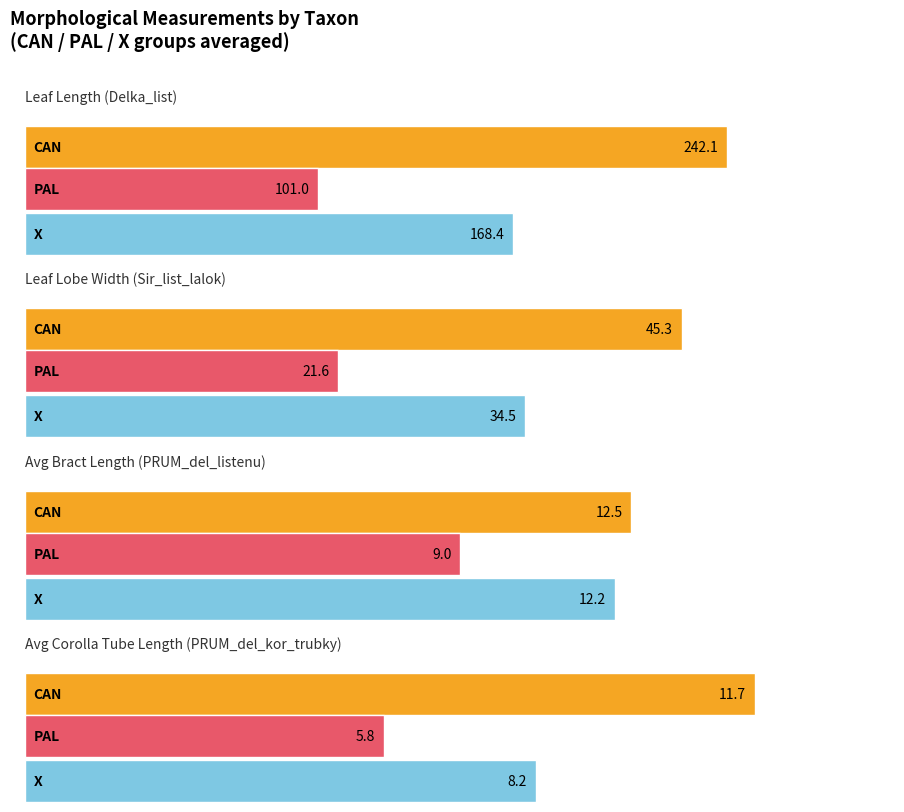

What is the value of the PRUM_del_listenu bar at the 17th from the left?

9.0